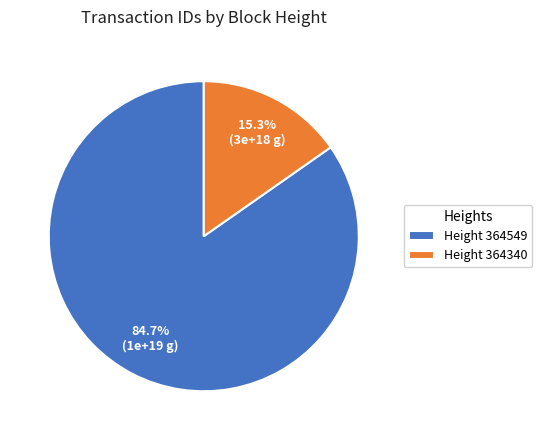

Rank the categories by value from highest to lowest.

Height 364549, Height 364340